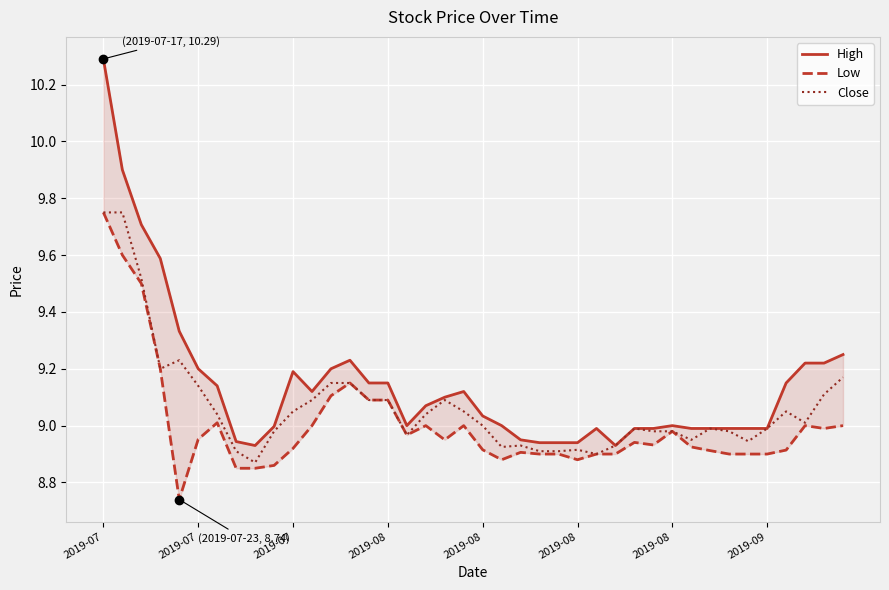

In High, how many points are higher than both neighbors (excluding endpoints)?

5